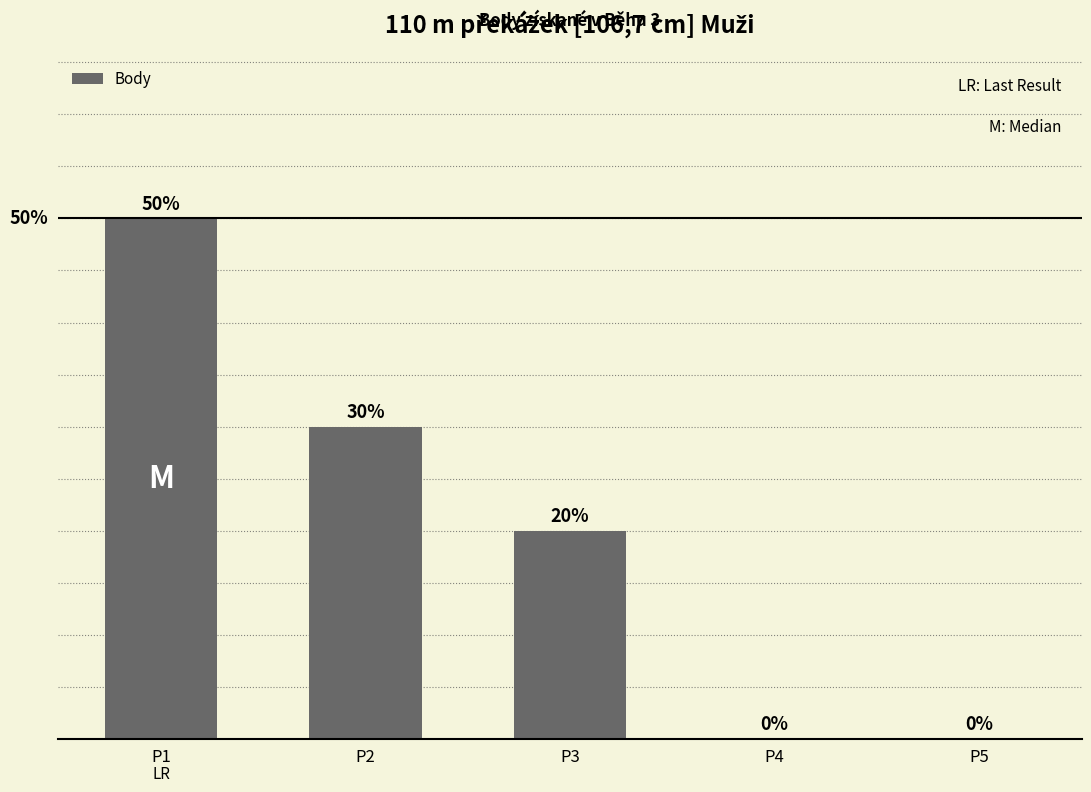

What is the difference between the values at P3 and P4?

2